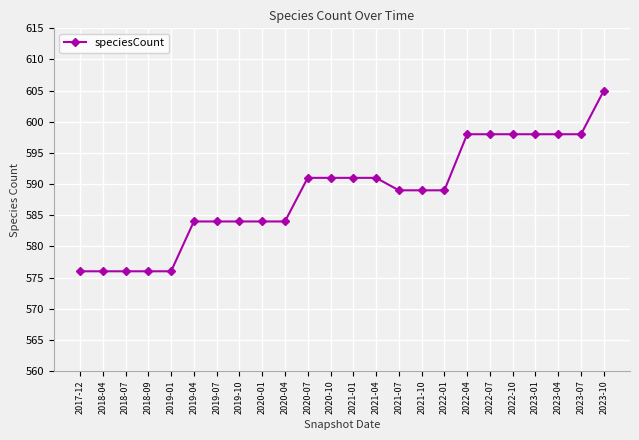

Is it true that the value at 2019-07 is 584?

True